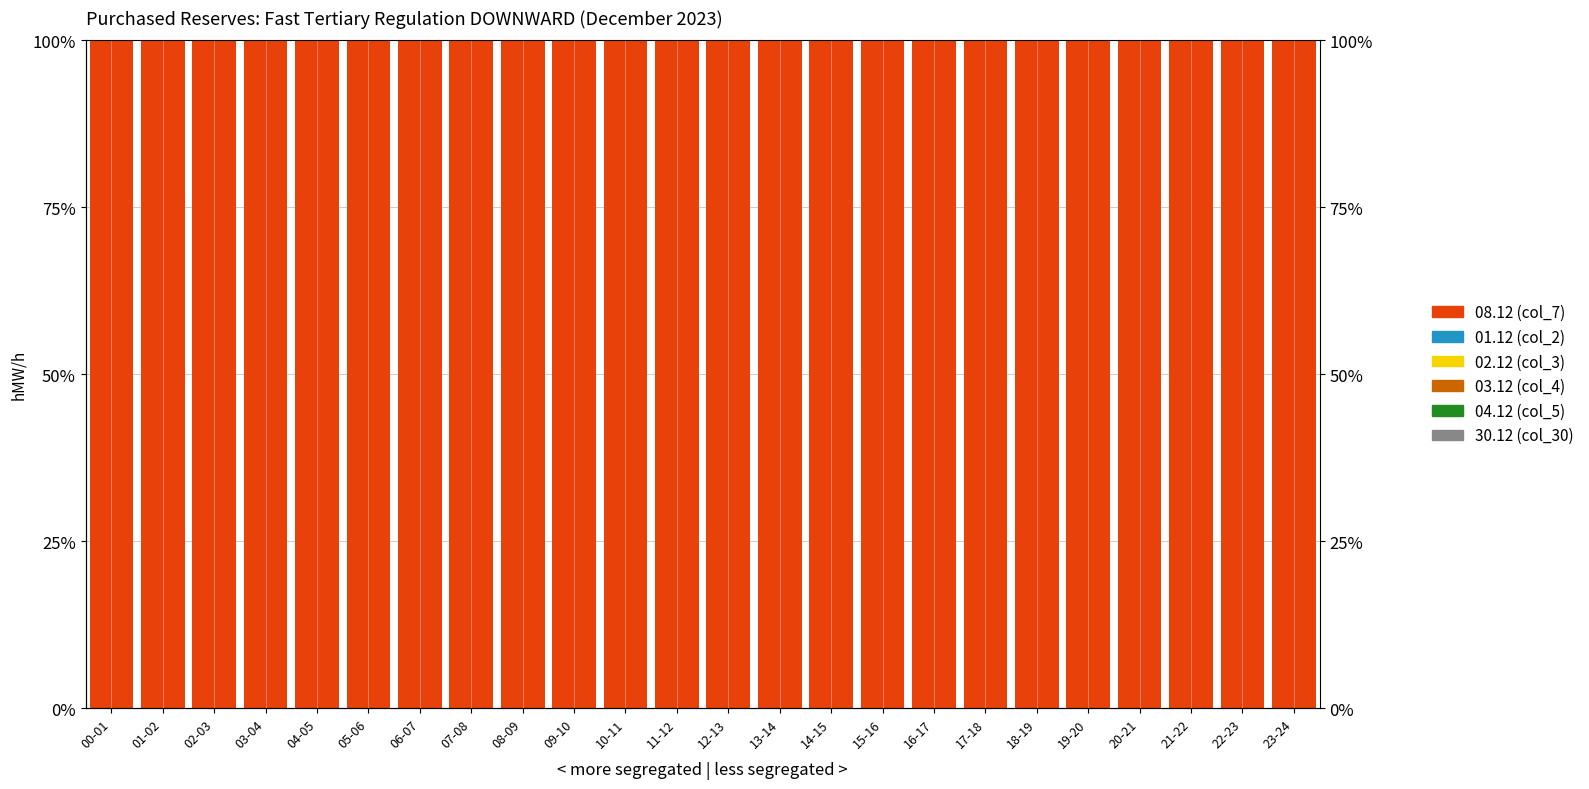

What is the label of the 17th bar from the right?

07-08